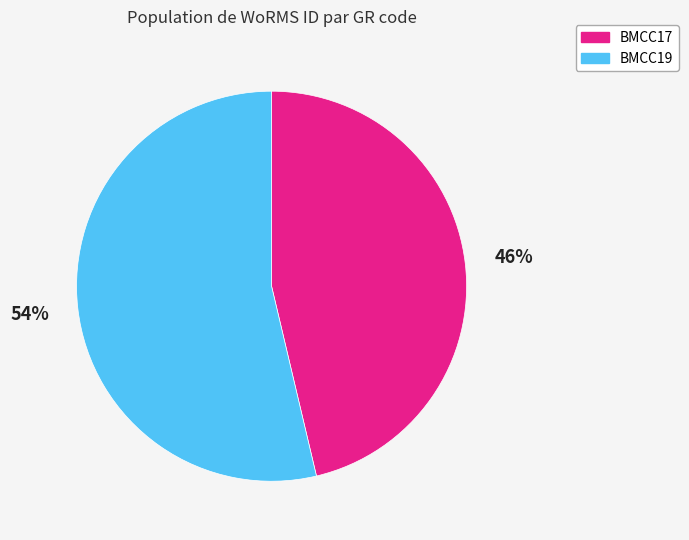

Which has a higher value, BMCC17 or BMCC19?

BMCC19